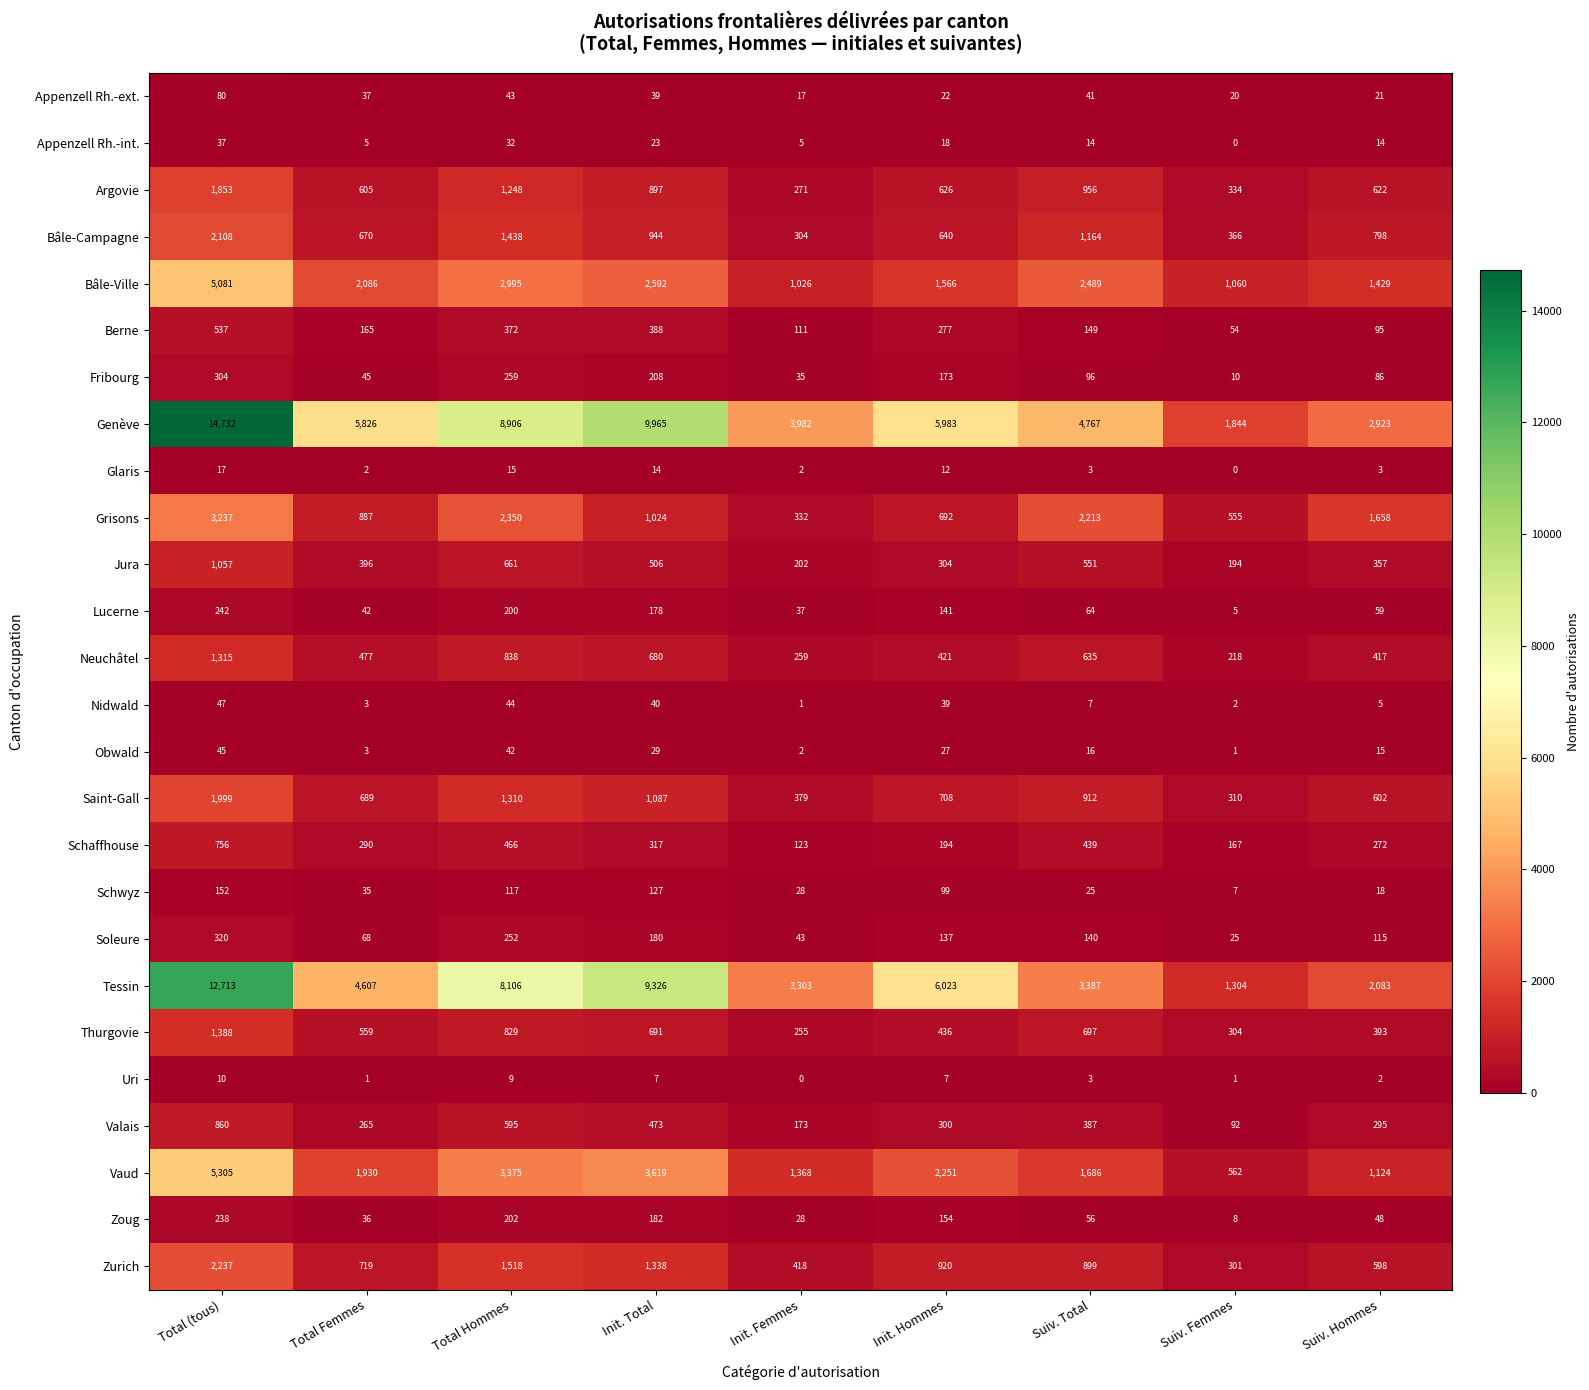

At which category is the sum across all series the highest?

Total (tous)